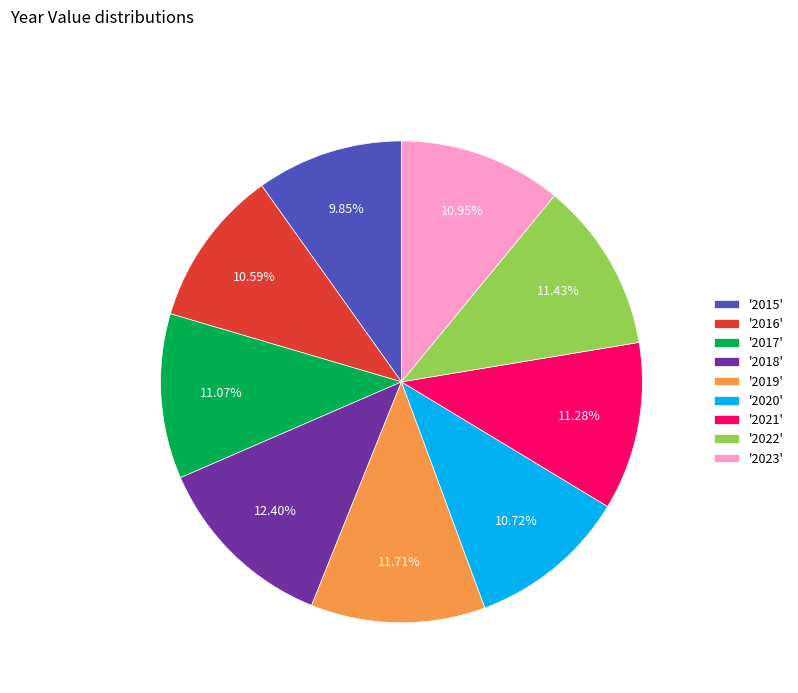

Does any single category account for the majority?

No